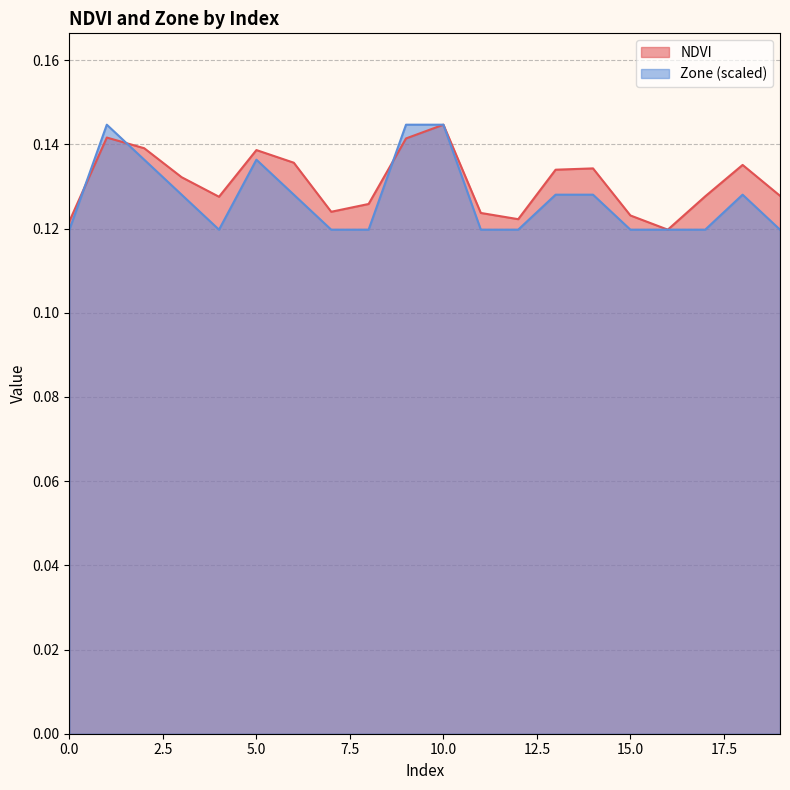

What is the maximum value for NDVI?

0.1